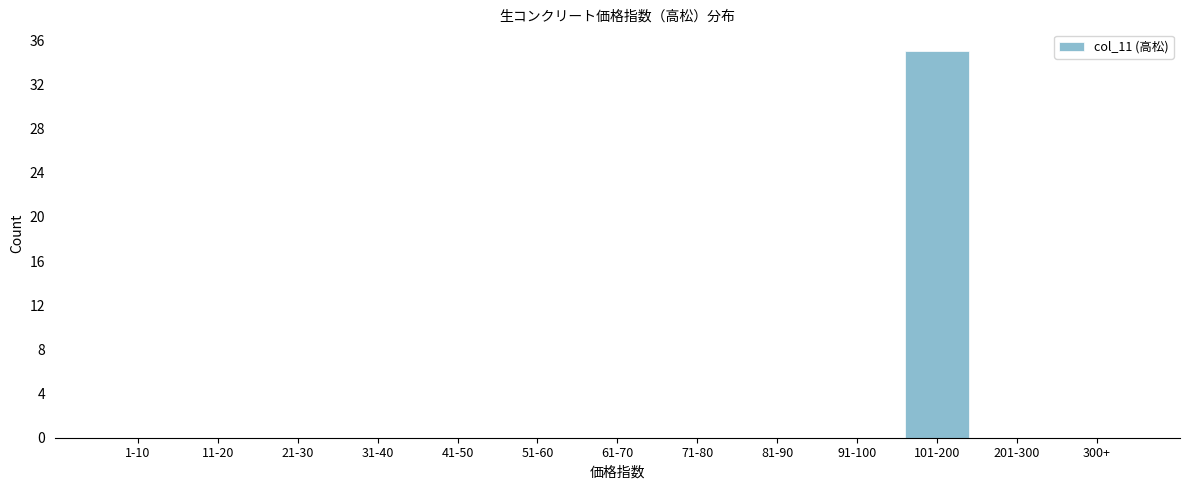

Reading right to left, list all the values displayed in this chart.

300+=0	201-300=0	101-200=35	91-100=0	81-90=0	71-80=0	61-70=0	51-60=0	41-50=0	31-40=0	21-30=0	11-20=0	1-10=0